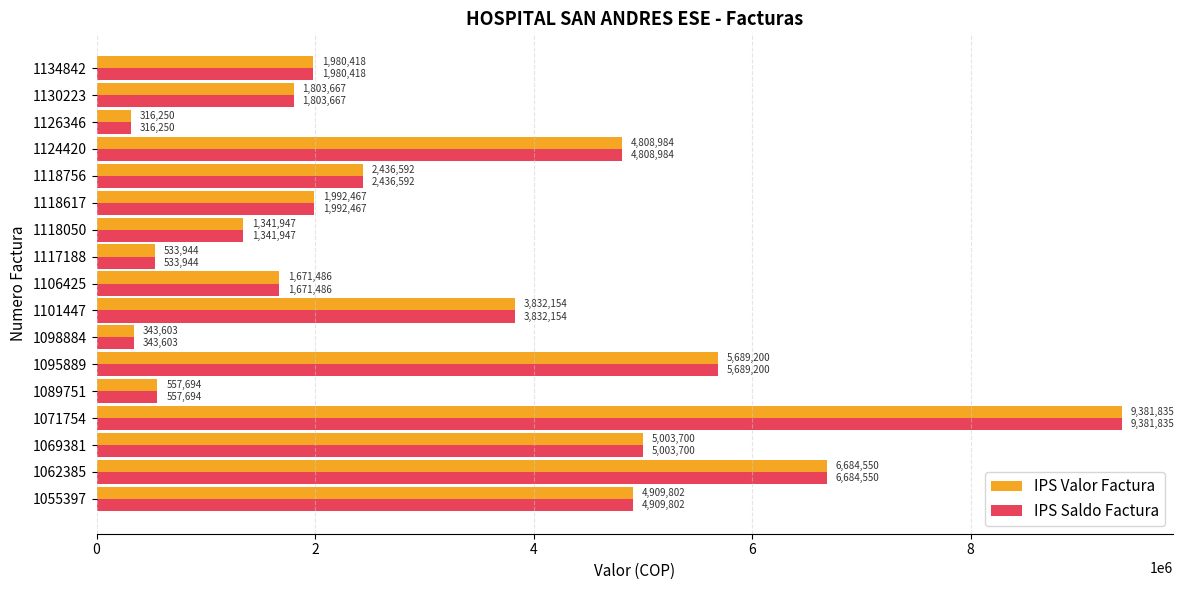

The value of IPS Saldo Factura at 1134842 is 1980418. True or false?

True